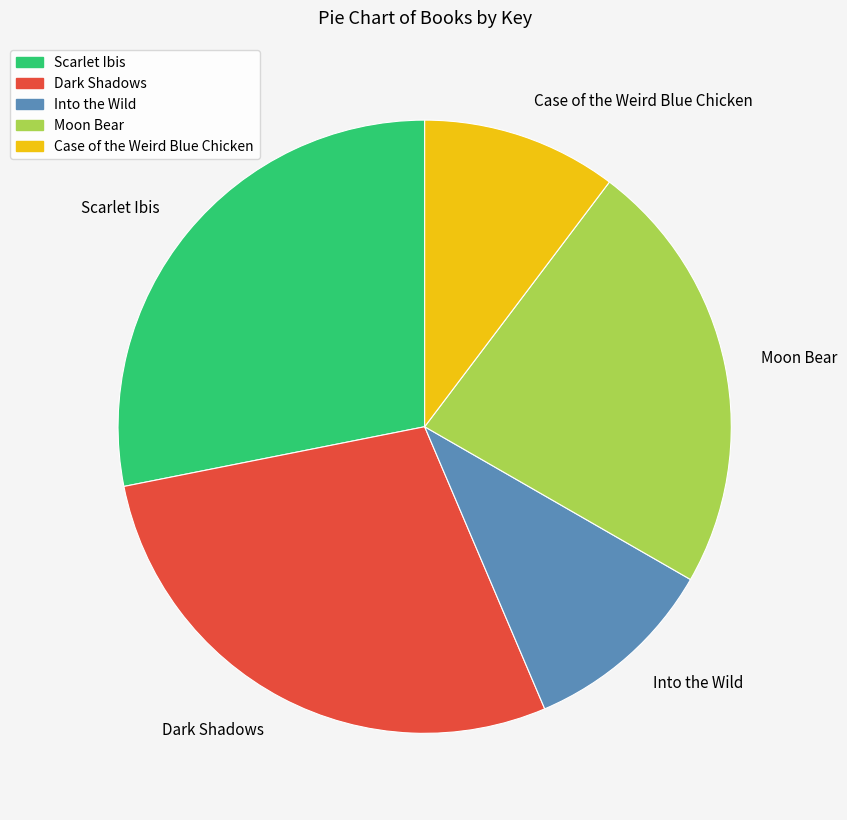

Is there any slice that represents more than half of the pie?

No